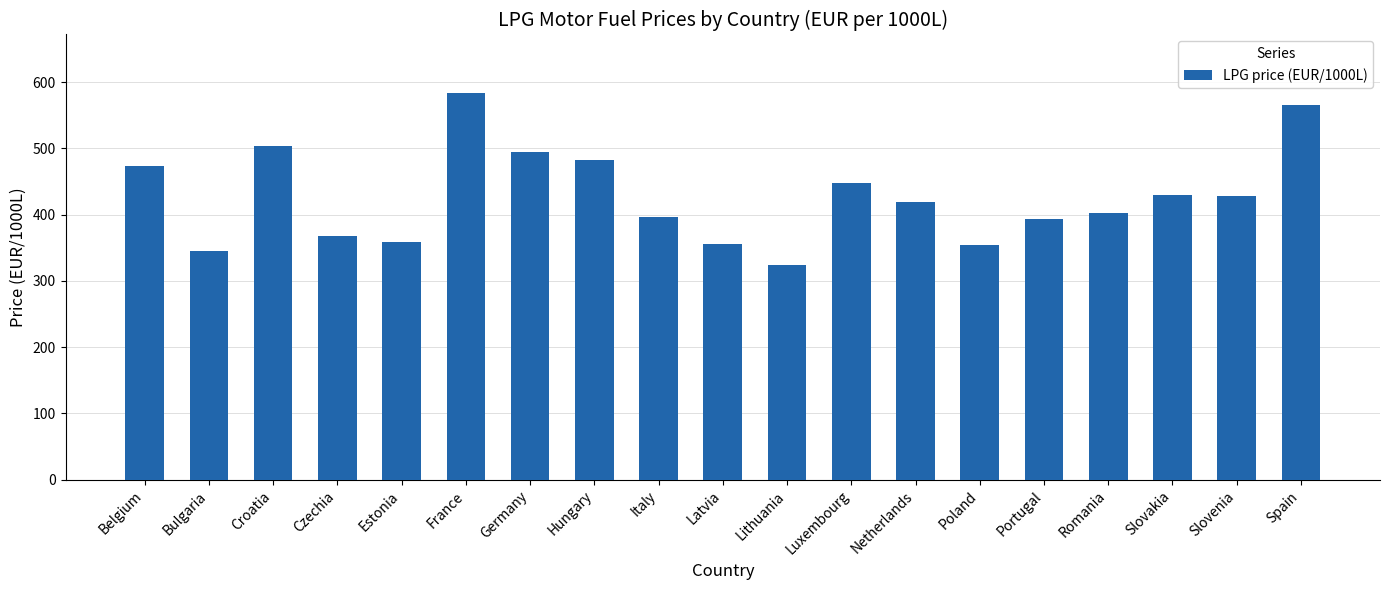

What is the difference between the second highest and minimum values?

241.8